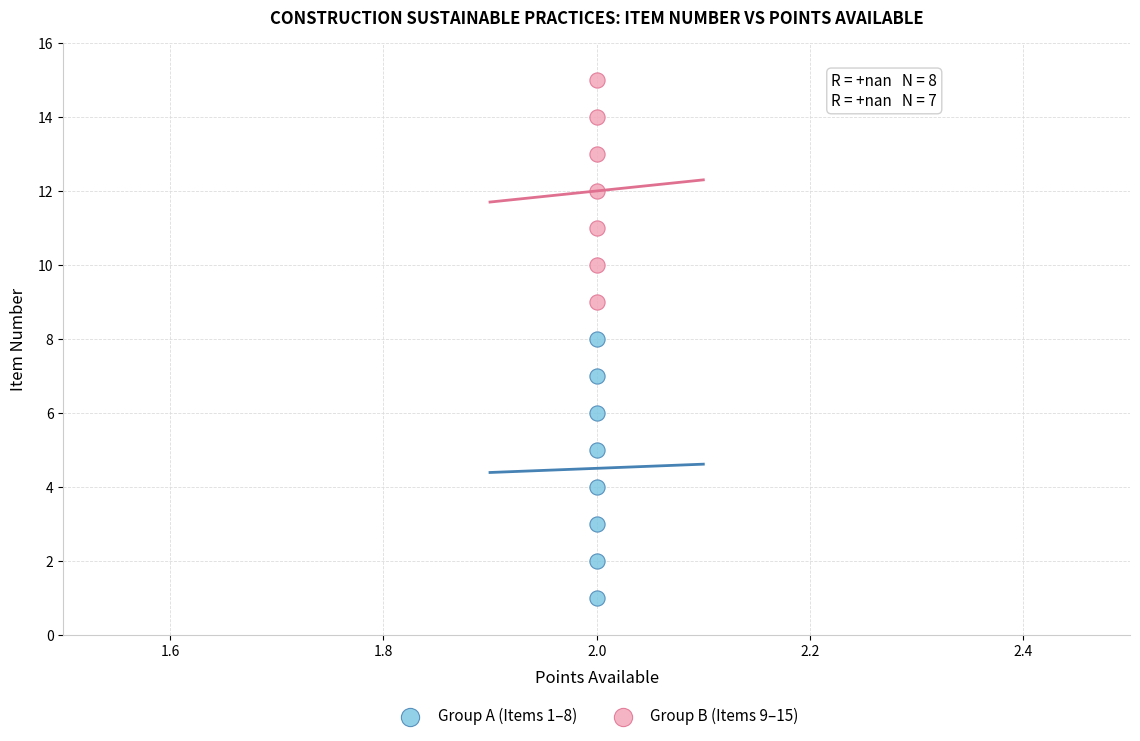

What are all the series names shown in the legend?

Group A (Items 1–8), Group B (Items 9–15)